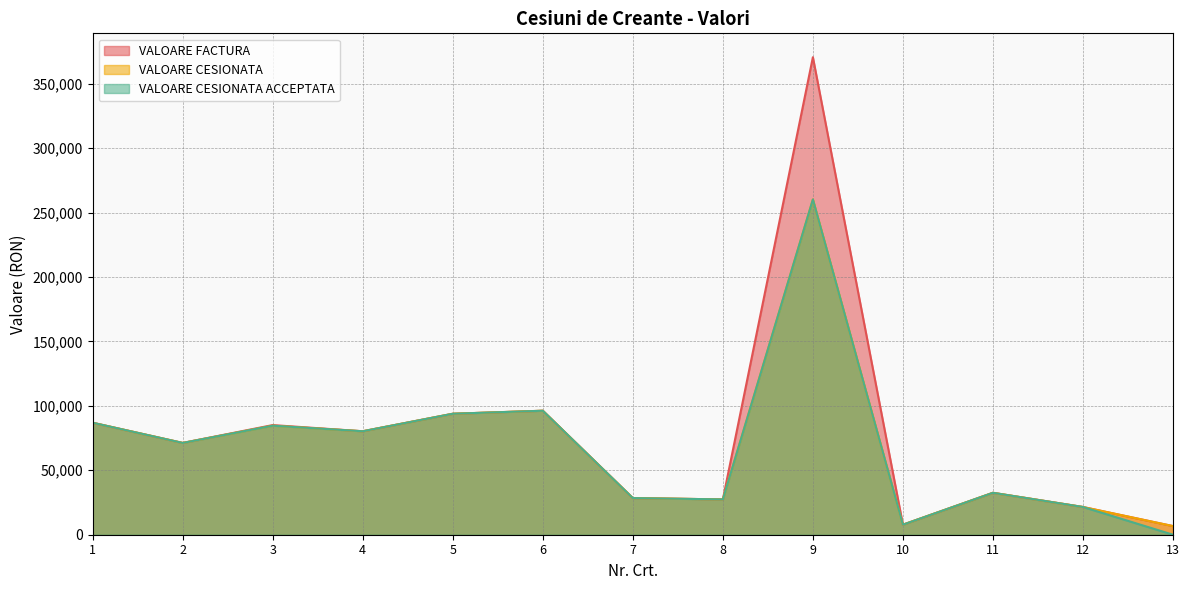

How many lines are shown in the chart?

3